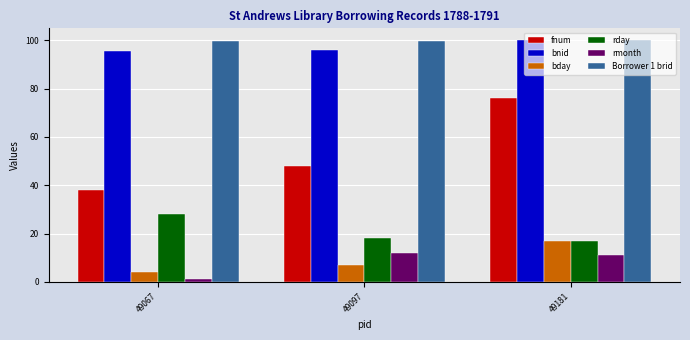

What is the spread (max minus min) of values at 49181?

89.0